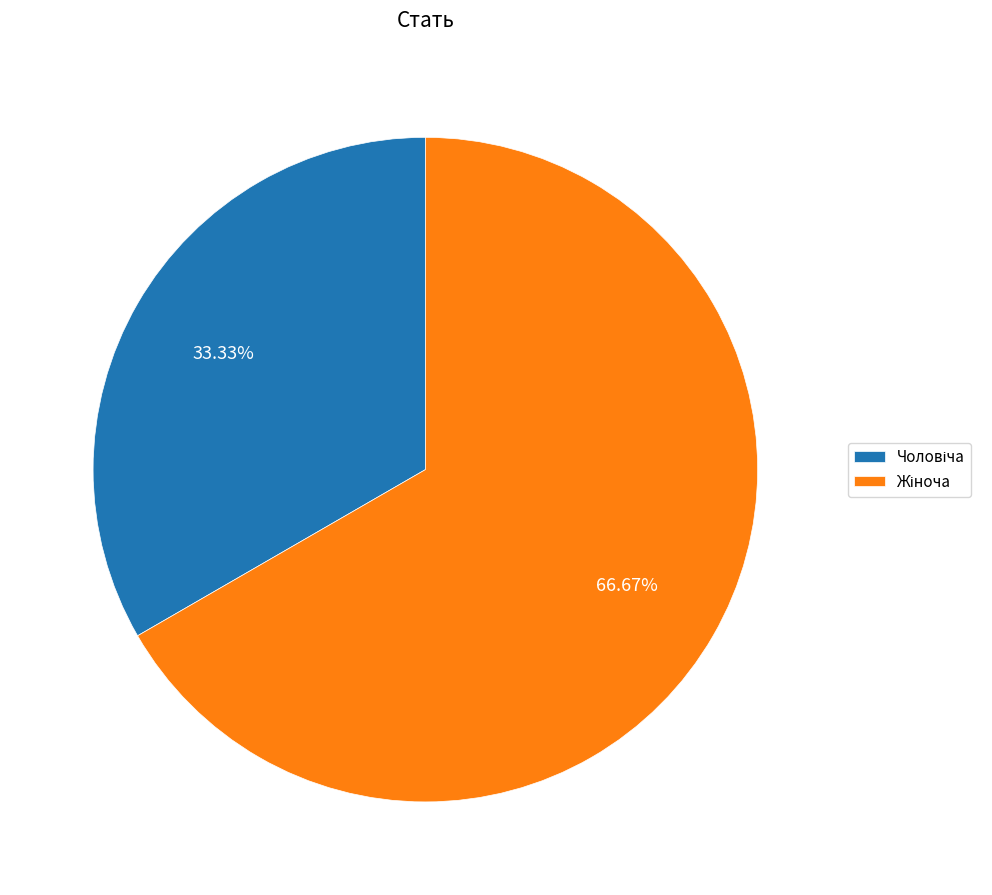

Is there any slice that represents more than half of the pie?

Yes